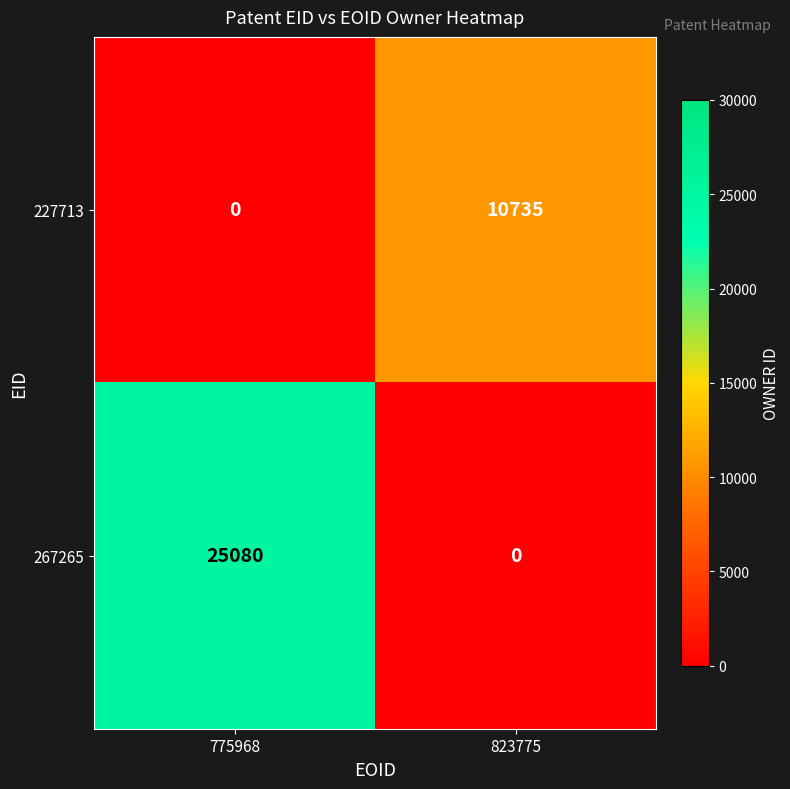

At how many categories does at least one series exceed 11568?

1